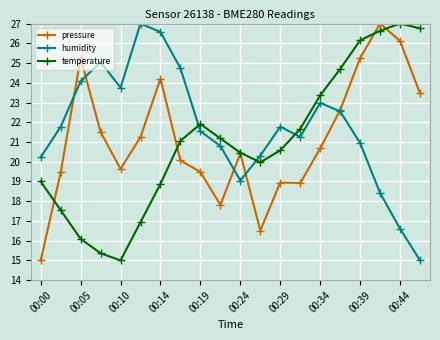

How many data points does each series have?

20